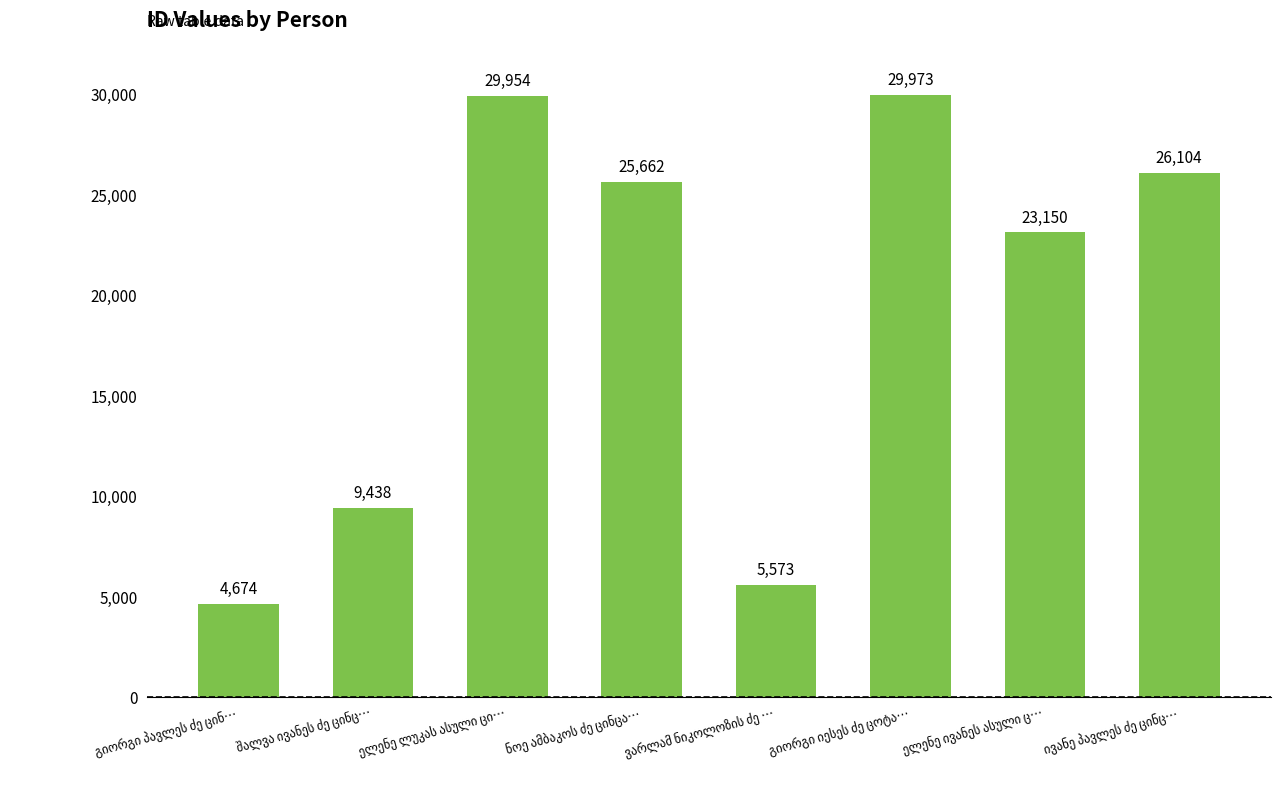

What is the value of the 6th bar from the left?

29973